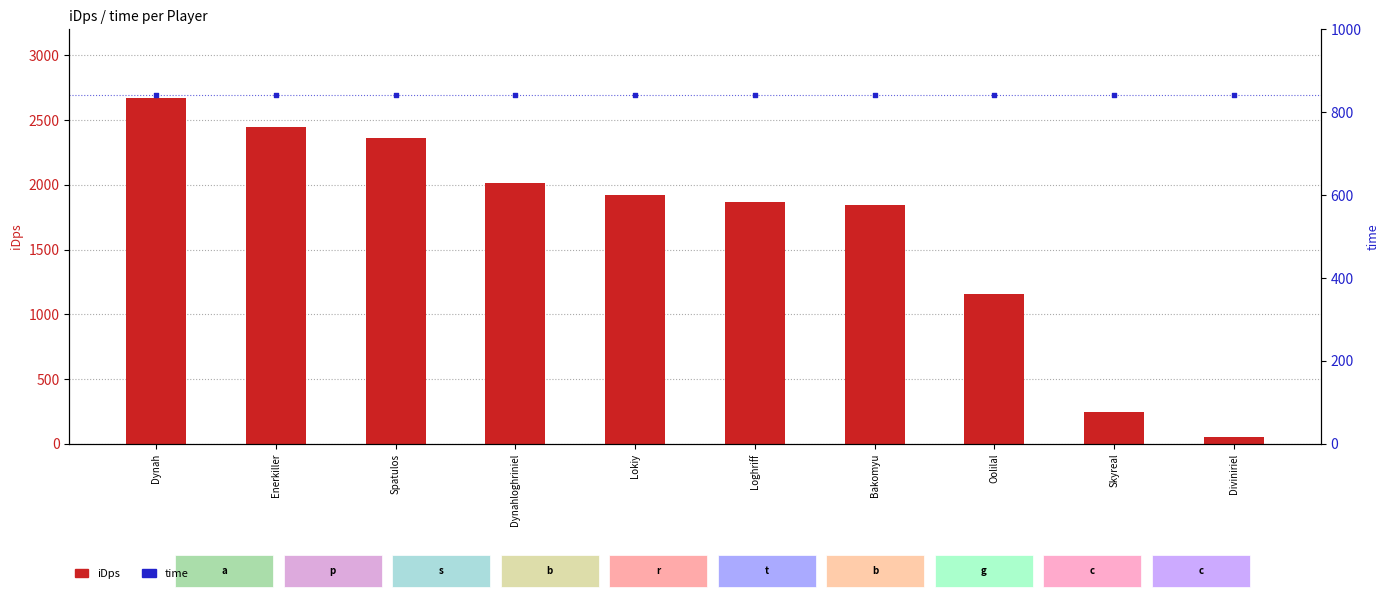

Which series contains the lowest Y value?

iDps